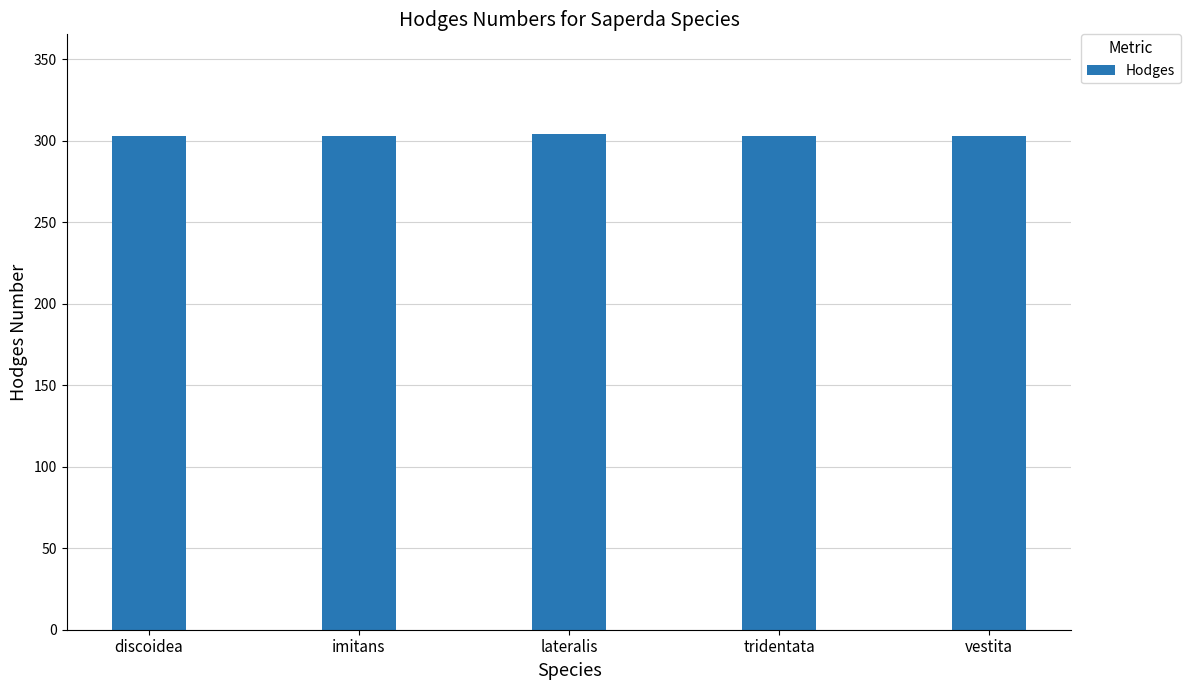

Approximately how many times larger is the value at lateralis compared to discoidea?

1.0